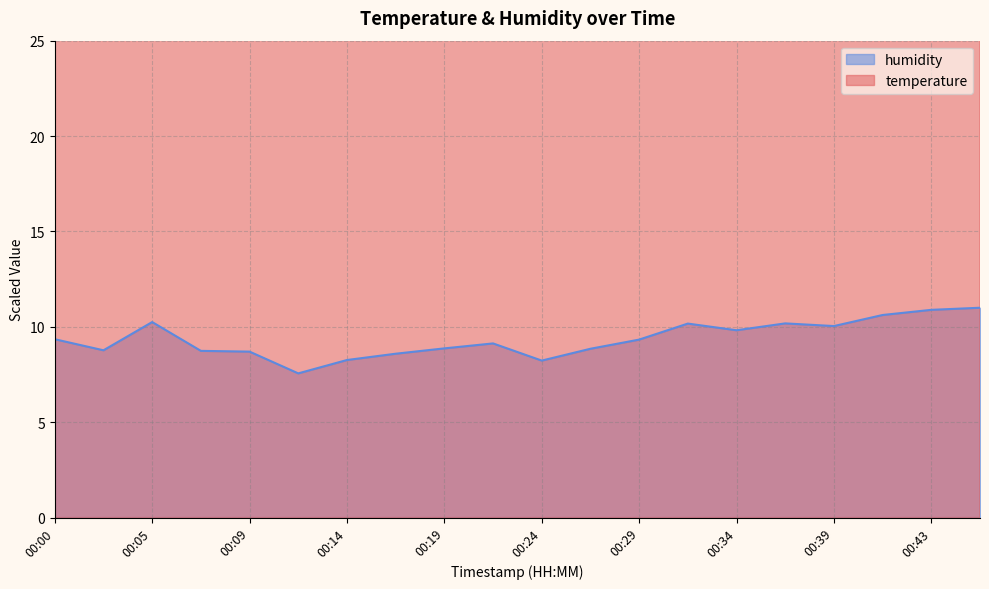

How many values in the humidity series are below 9?

9